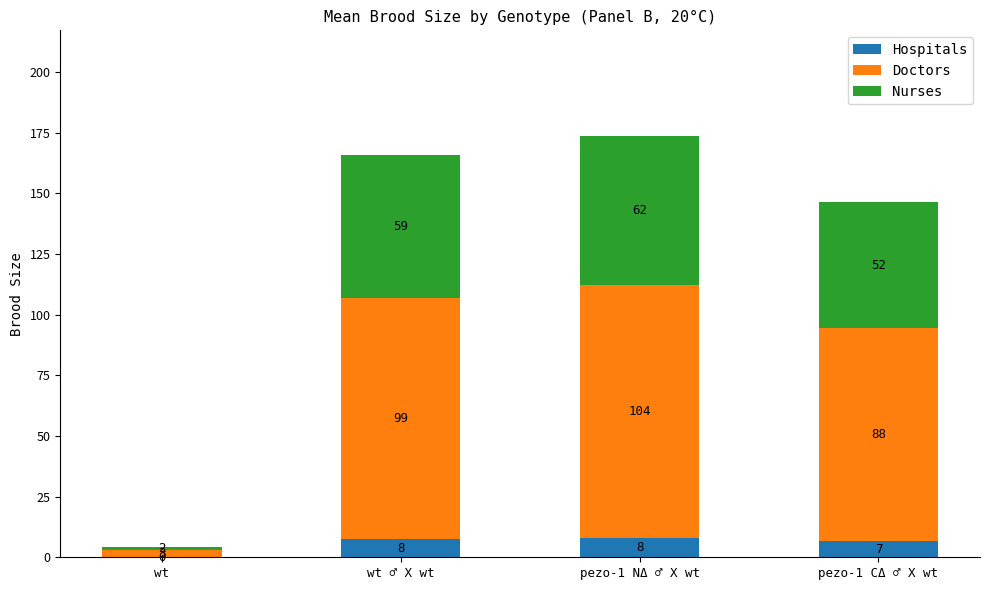

At which category is the sum across all series the highest?

pezo-1 NΔ ♂ X wt